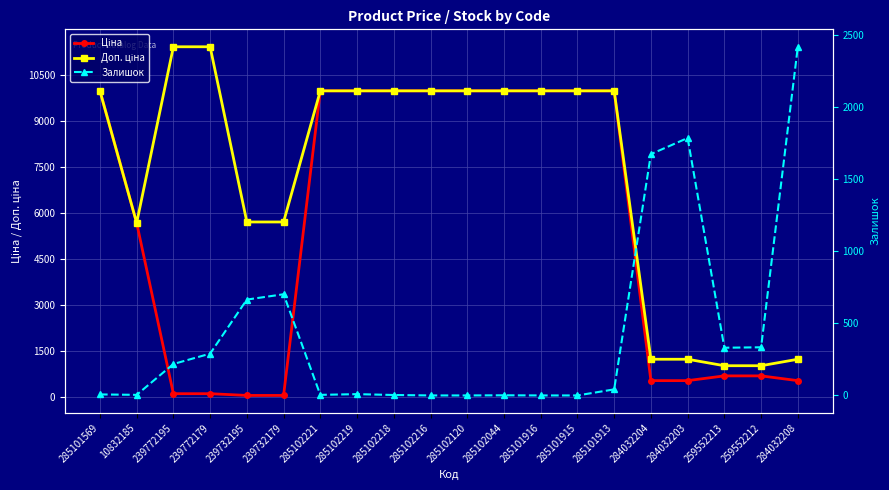

What is the value of the Ціна point at the 10th from the left?

9975.0